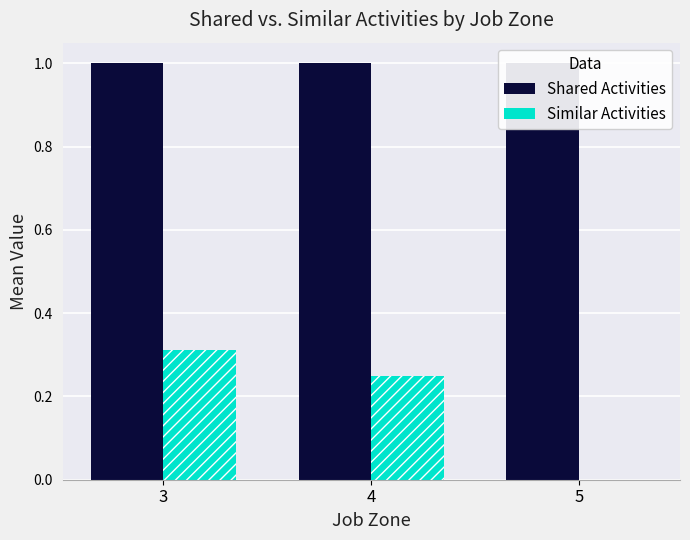

Rank the series by their maximum value, from highest to lowest.

Shared Activities, Similar Activities